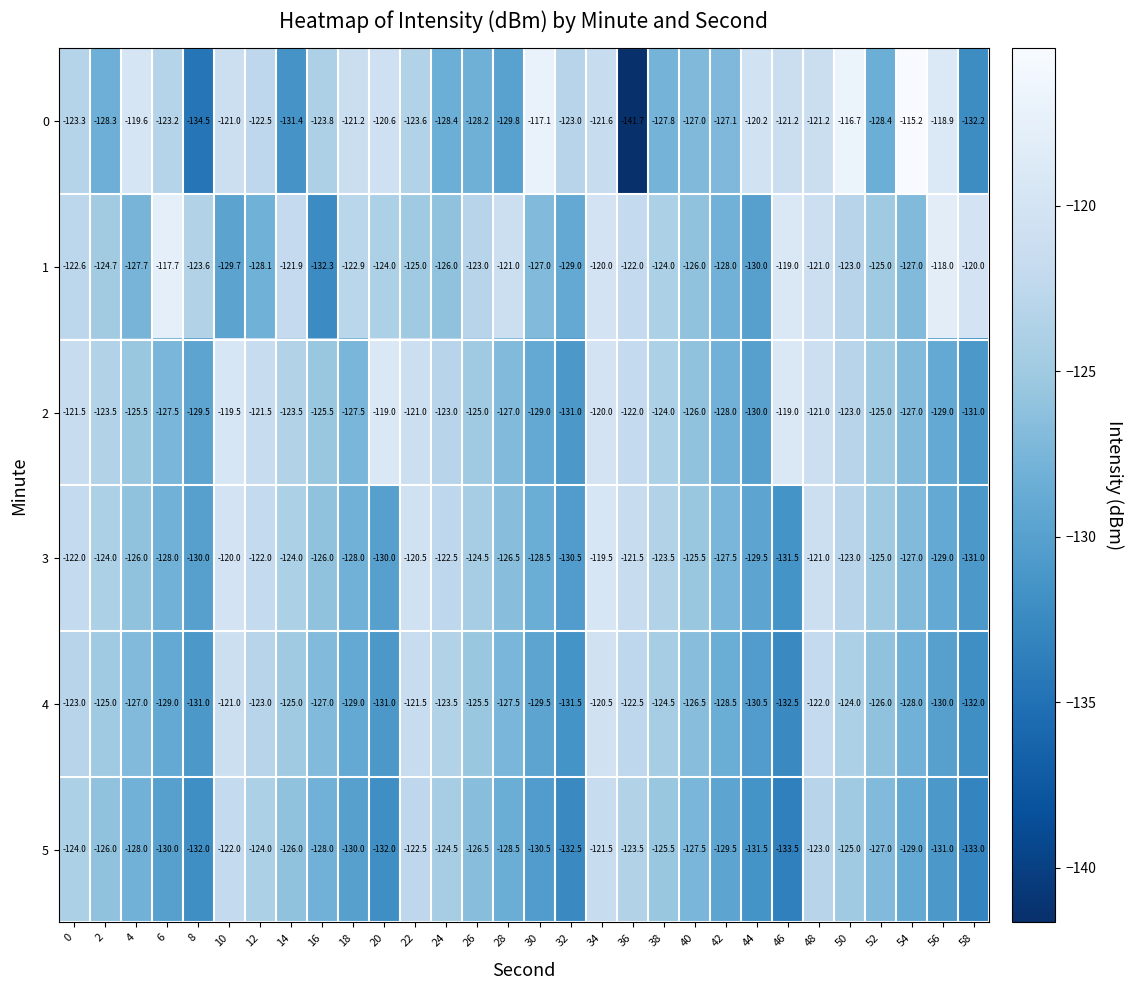

Which category has the lowest value across all series?

36